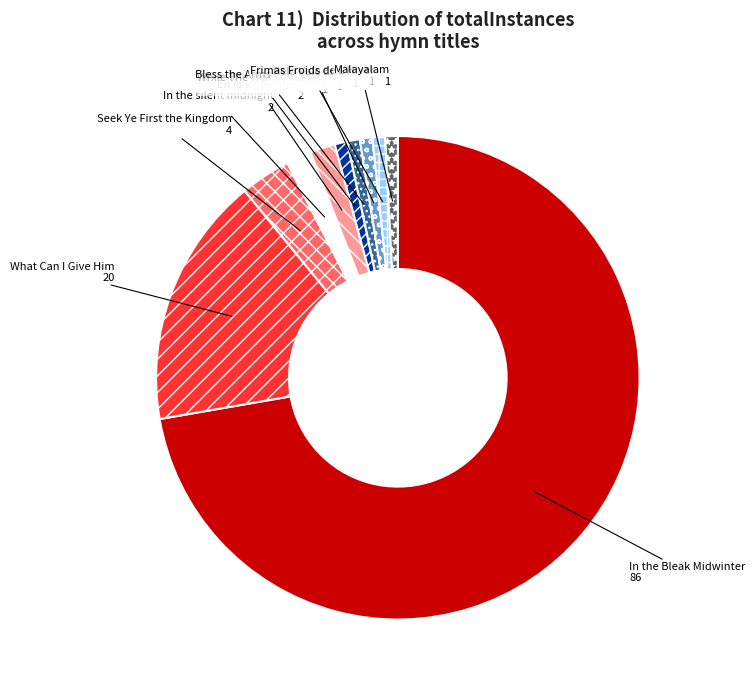

Which slice represents more than half of the pie?

In the Bleak Midwinter